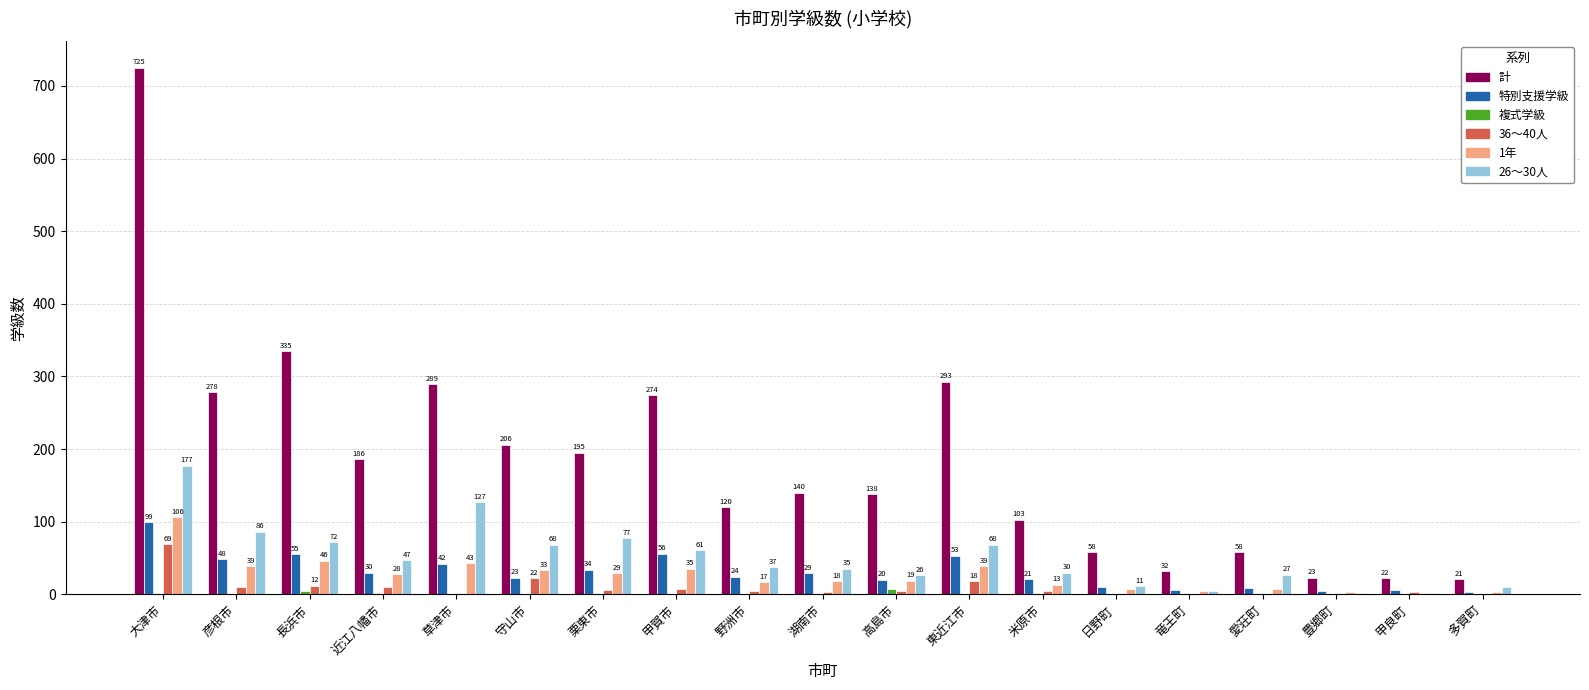

Which series has the largest total across all categories?

計